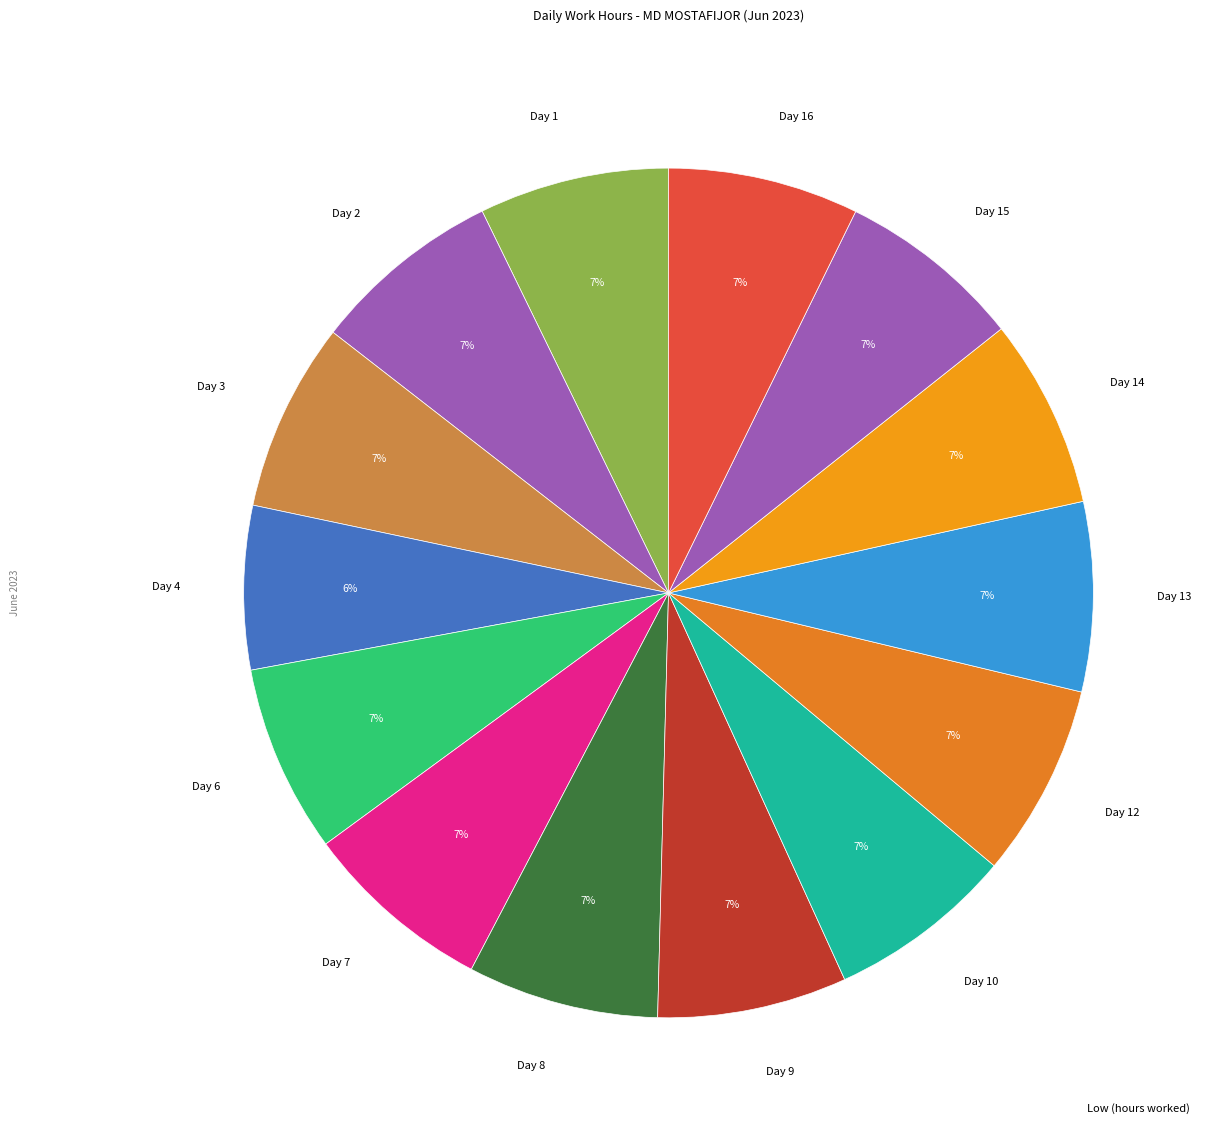

To the nearest percent, what is the difference between the largest and smallest slice percentages?

1%